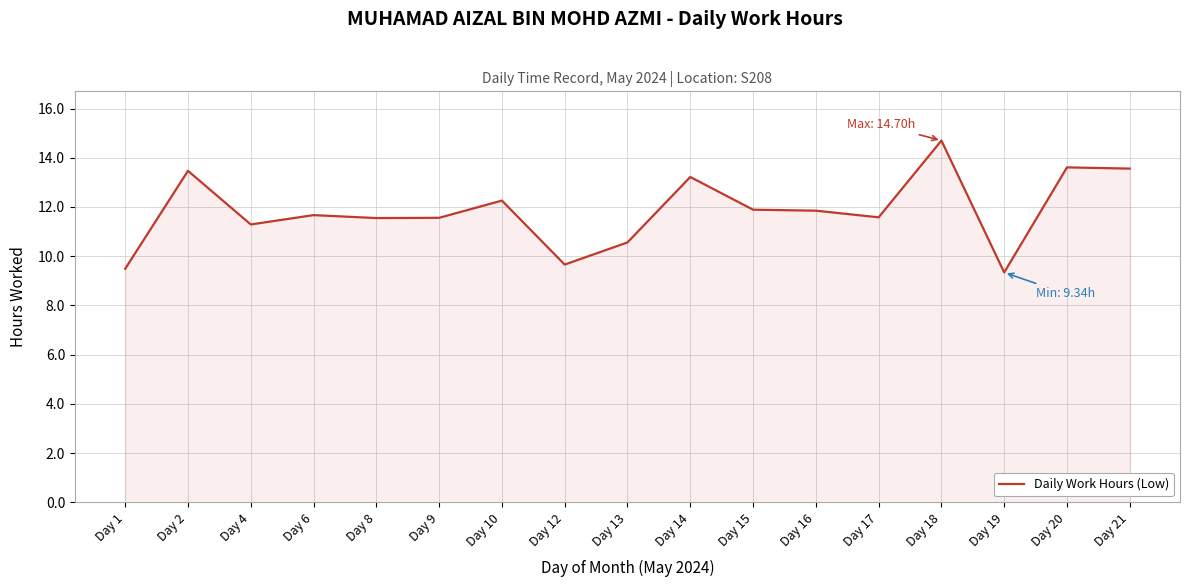

Which label corresponds to the largest value in the chart?

Day 18